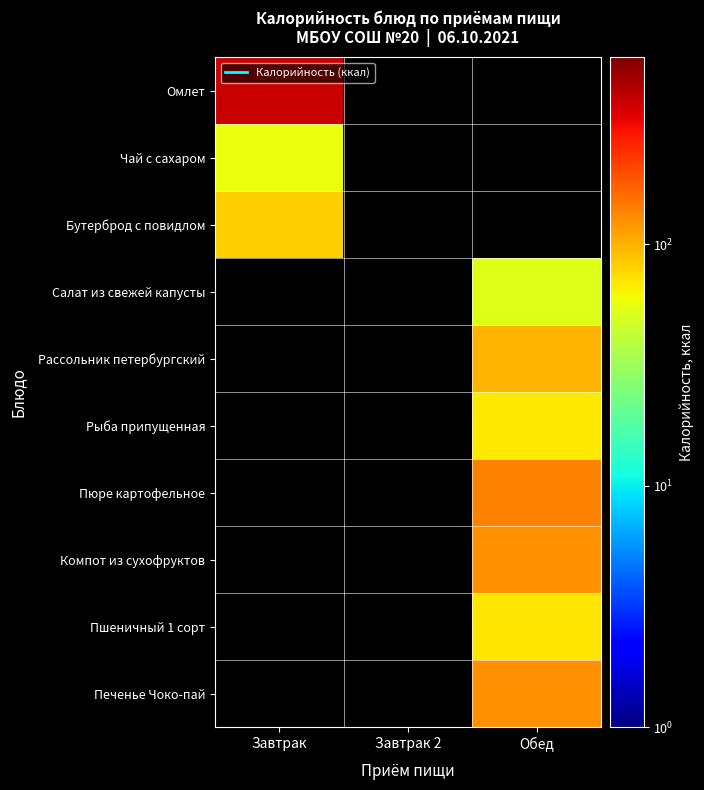

Reading left to right, transcribe all the data shown in this chart.

Омлет: Завтрак=396.4	Завтрак 2=0.0	Обед=0.0
Чай с сахаром: Завтрак=58.0	Завтрак 2=0.0	Обед=0.0
Бутерброд с повидлом: Завтрак=80.8	Завтрак 2=0.0	Обед=0.0
Салат из свежей капусты: Завтрак=0.0	Завтрак 2=0.0	Обед=52.4
Рассольник петербургский: Завтрак=0.0	Завтрак 2=0.0	Обед=96.6
Рыба припущенная: Завтрак=0.0	Завтрак 2=0.0	Обед=69.3
Пюре картофельное: Завтрак=0.0	Завтрак 2=0.0	Обед=137.2
Компот из сухофруктов: Завтрак=0.0	Завтрак 2=0.0	Обед=124.0
Пшеничный 1 сорт: Завтрак=0.0	Завтрак 2=0.0	Обед=70.8
Печенье Чоко-пай: Завтрак=0.0	Завтрак 2=0.0	Обед=124.6